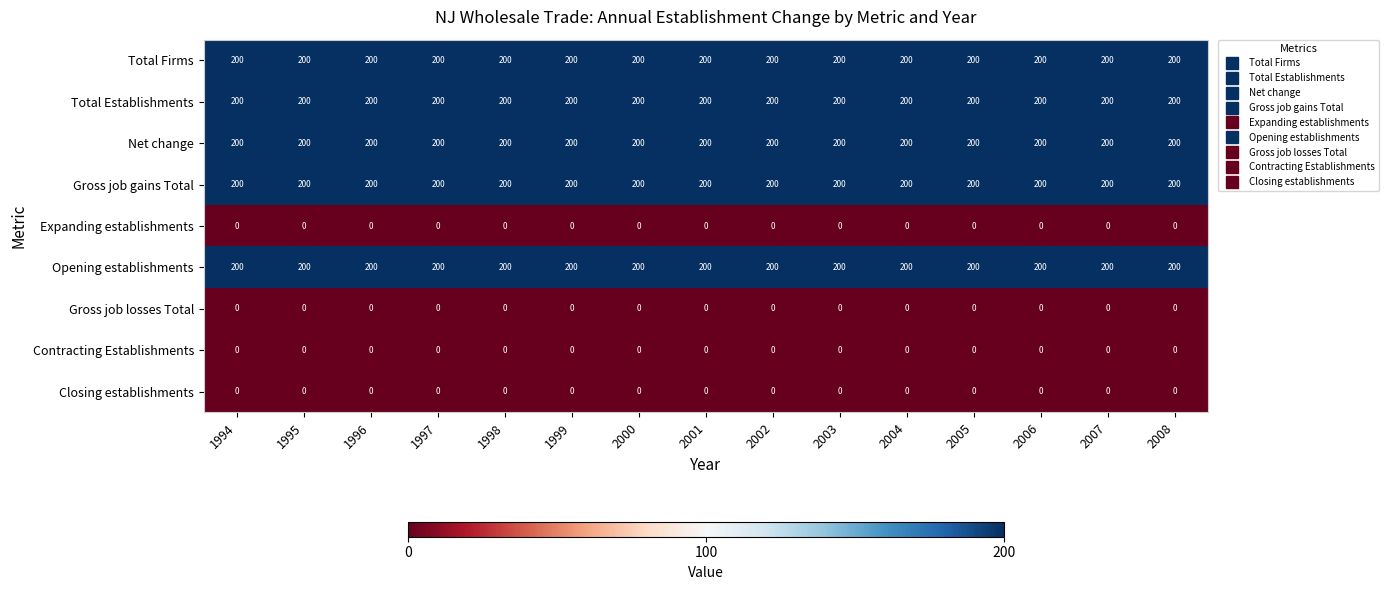

The value of Net change at 1996 is 200. True or false?

True